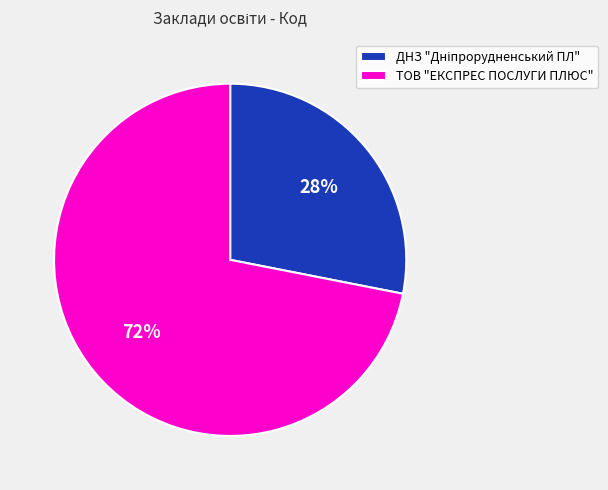

To the nearest percent, what is the average slice percentage?

50%